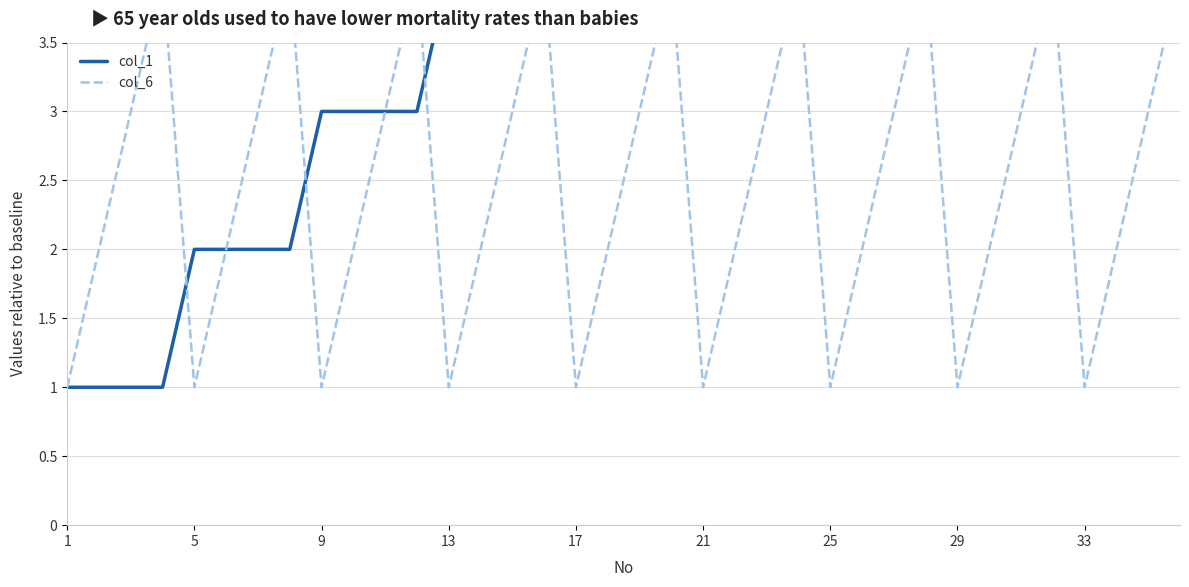

What is the minimum value shown in the chart?

1